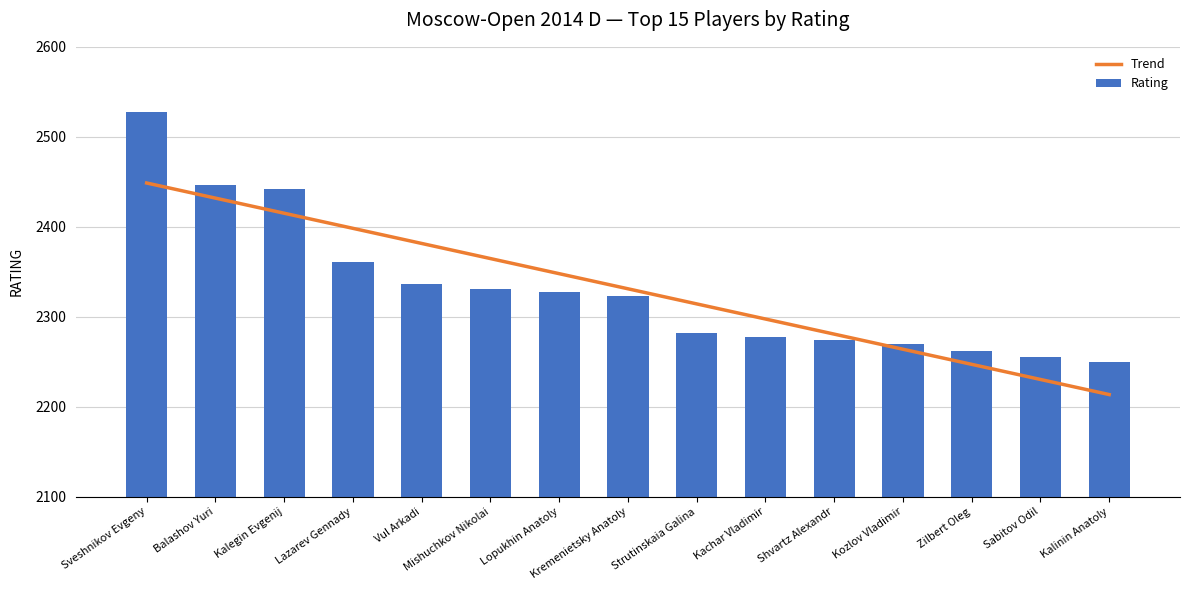

At which label is Trend closest to 2331?

Kremenietsky Anatoly